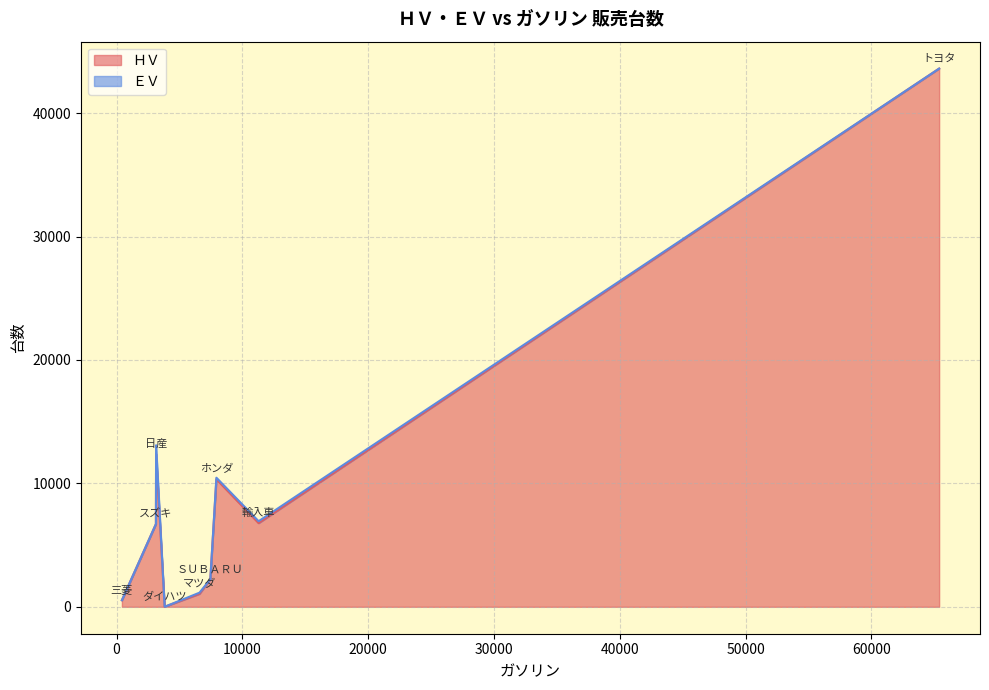

At which category is the sum across all series the highest?

トヨタ